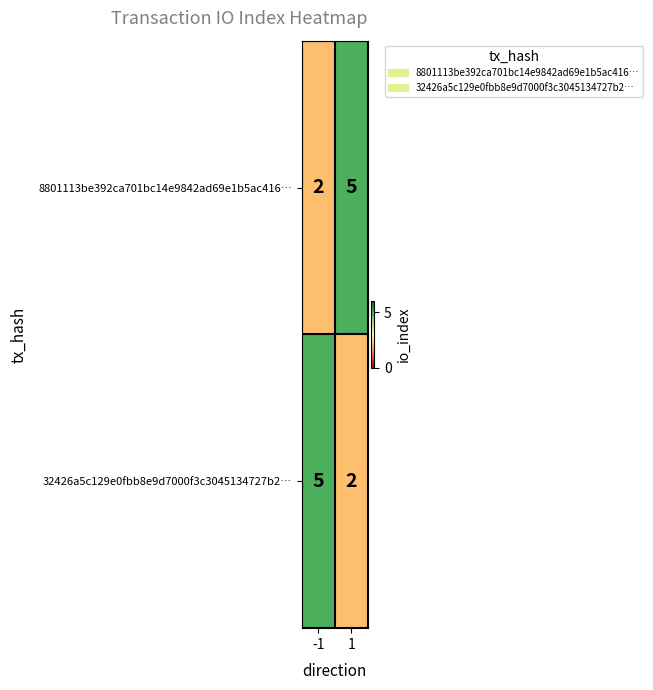

Rank the series at -1 from highest to lowest value.

32426a5c129e0fbb8e9d7000f3c3045134727b2…, 8801113be392ca701bc14e9842ad69e1b5ac416…